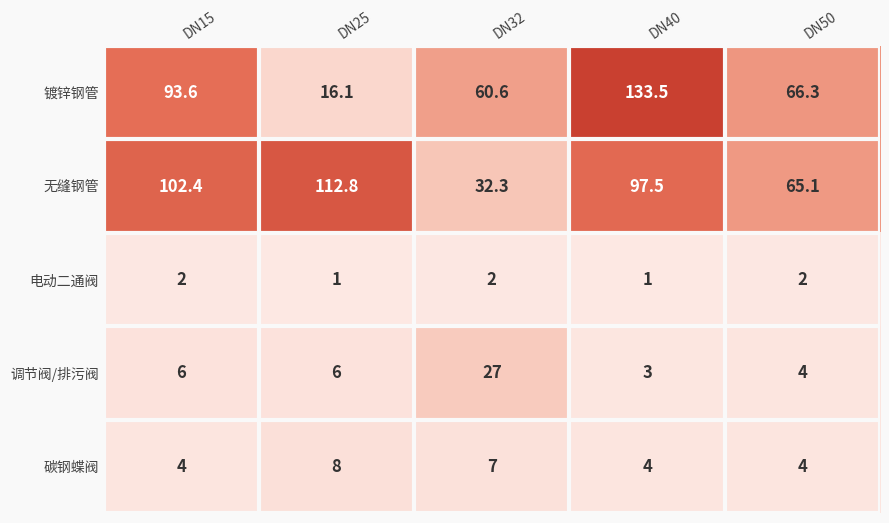

Reading left to right, transcribe all the data shown in this chart.

镀锌钢管: 93.6	16.1	60.6	133.5	66.3
无缝钢管: 102.4	112.8	32.3	97.5	65.1
电动二通阀: 2.0	1.0	2.0	1.0	2.0
调节阀/排污阀: 6.0	6.0	27.0	3.0	4.0
碳钢蝶阀: 4.0	8.0	7.0	4.0	4.0